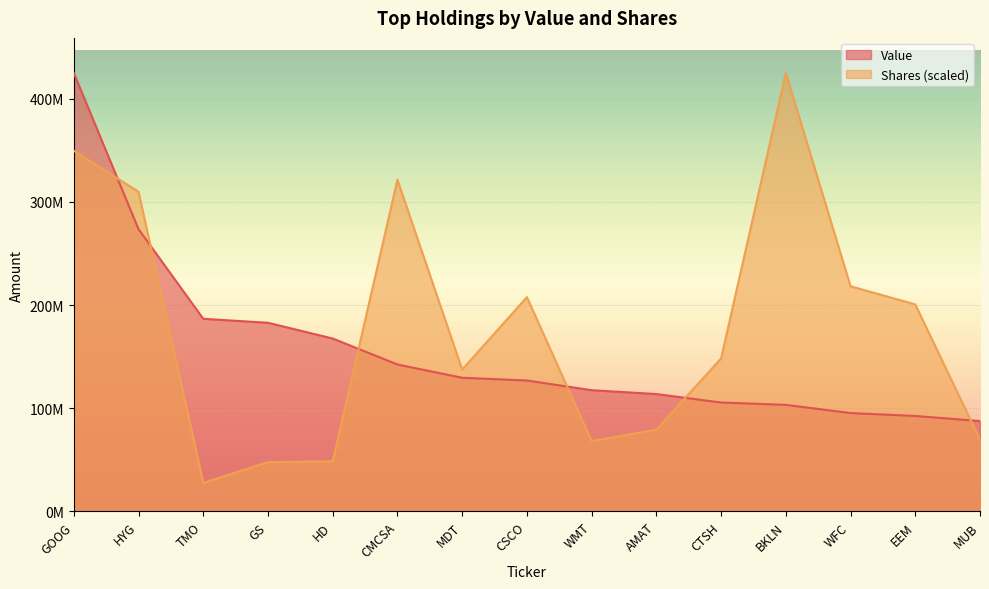

What are all the series names shown in the legend?

Value, Shares (scaled)